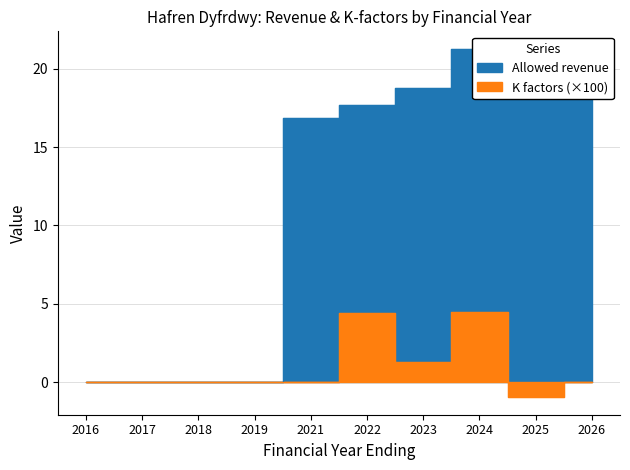

True or false: Allowed revenue and K factors cross at least once.

False